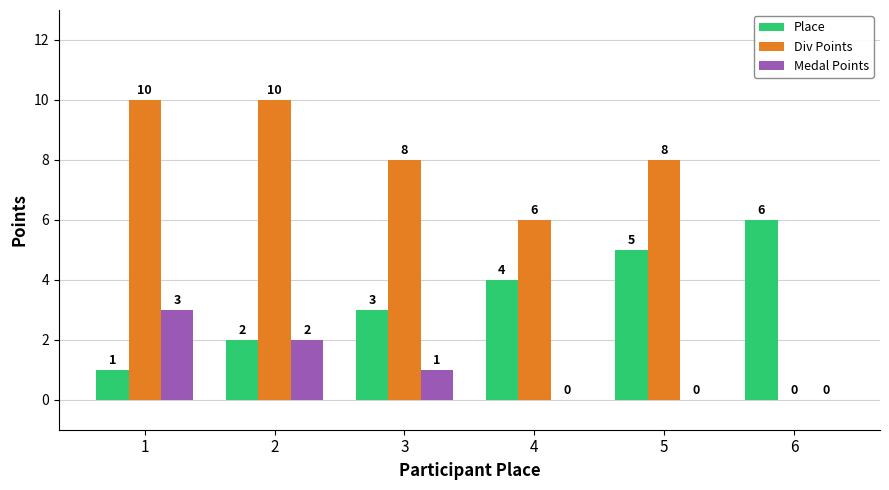

How many distinct data groups are displayed?

3